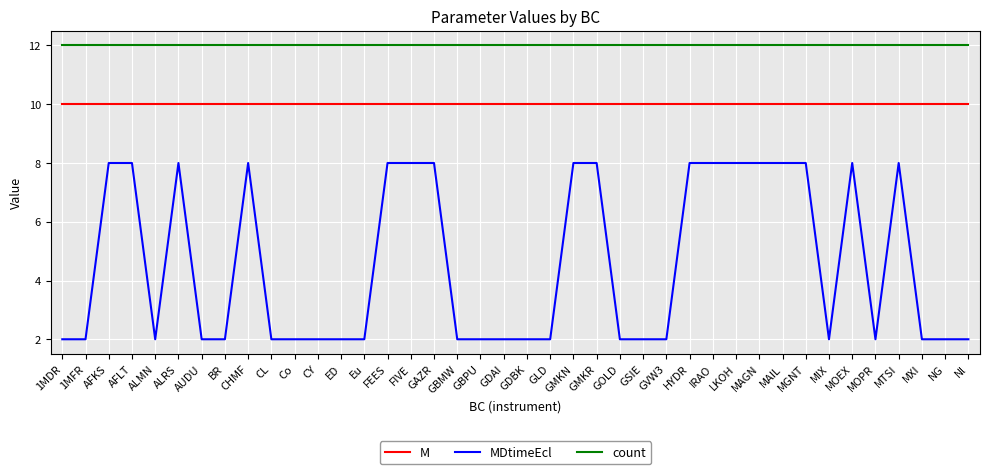

True or false: count and MDtimeEcl intersect in this chart.

False